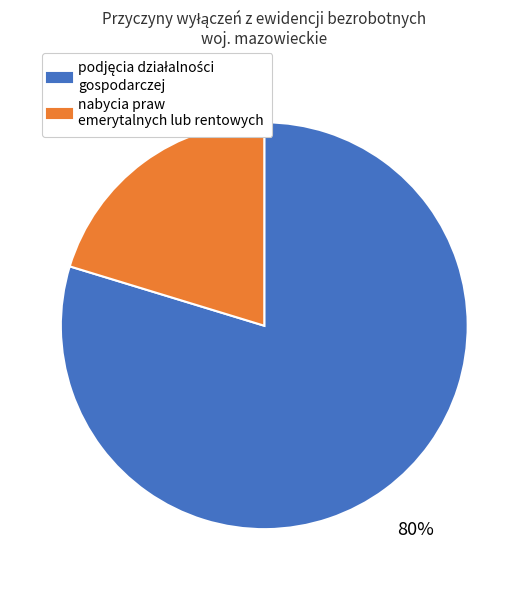

Is there any slice that represents more than half of the pie?

Yes